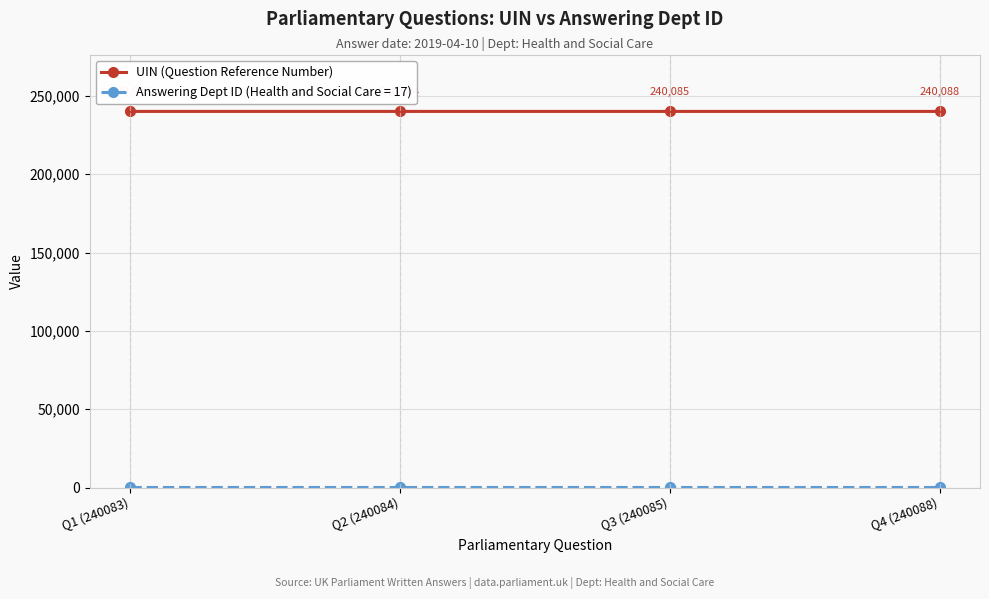

What position from the left is Q2 (240084)?

2